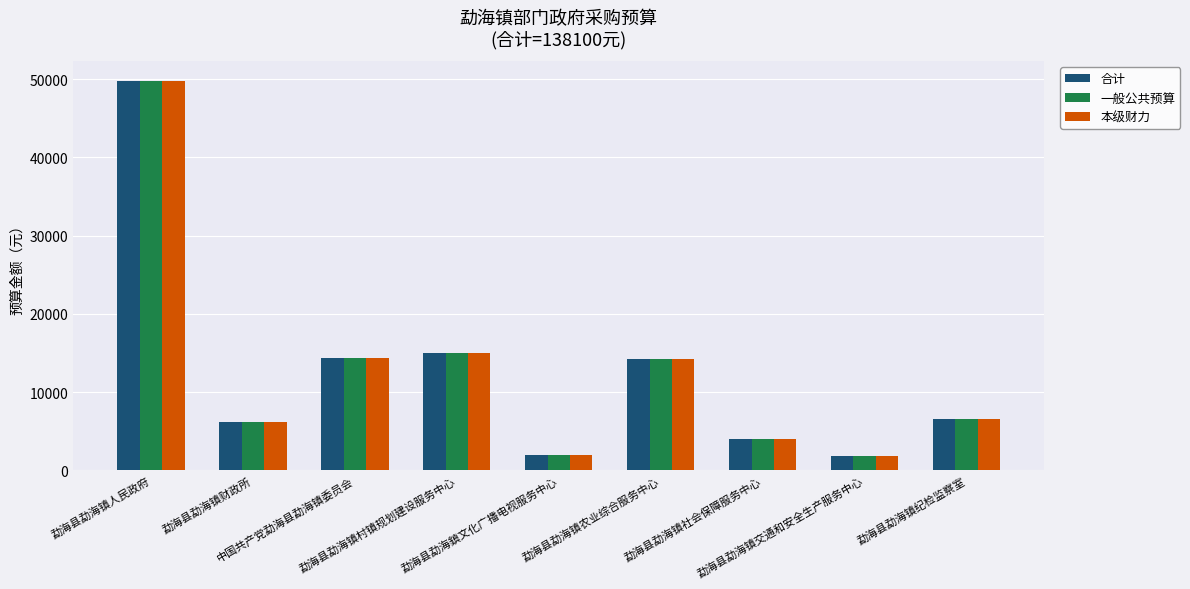

What is the difference between the maximum and second lowest values in the 一般公共预算 series?

47800